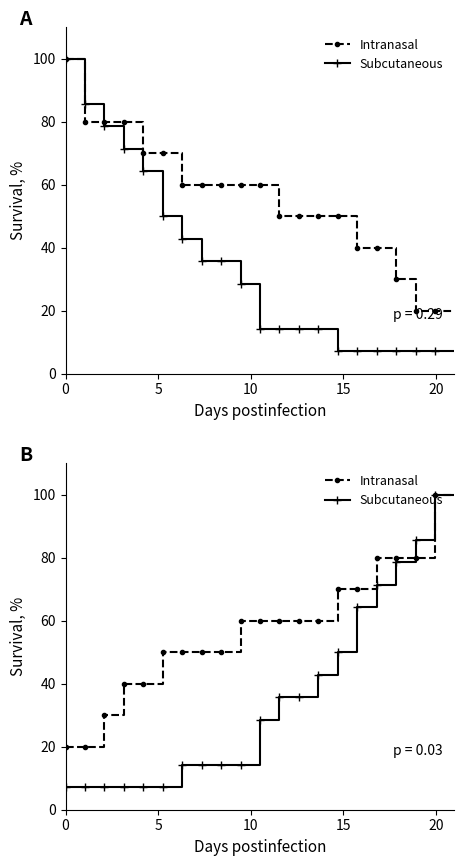

How many series are shown in this chart?

4